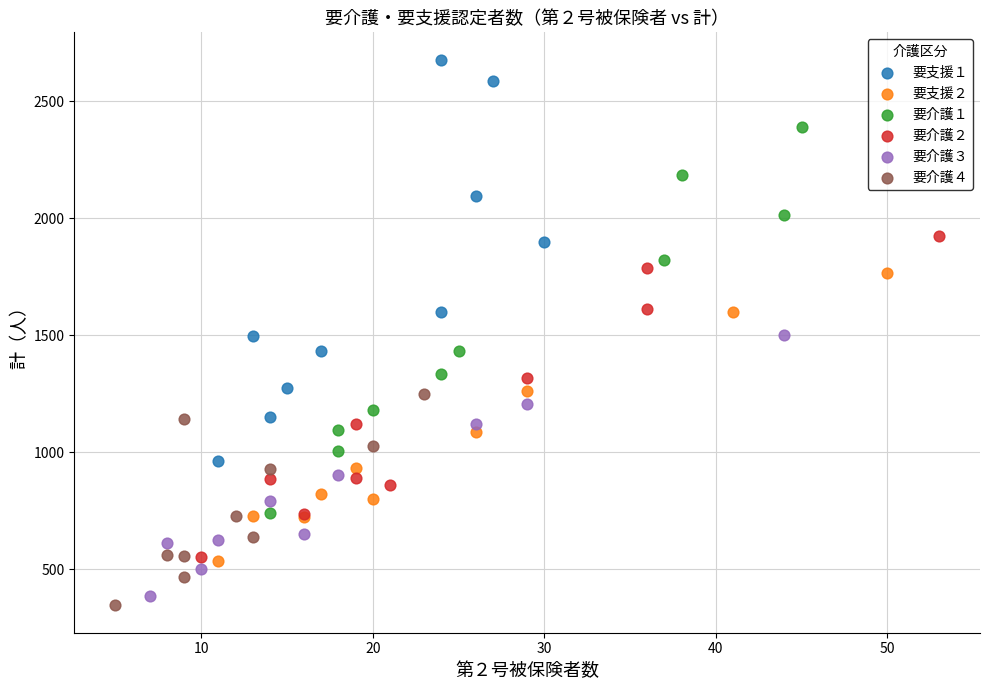

Which series has the widest spread of Y values?

要支援１